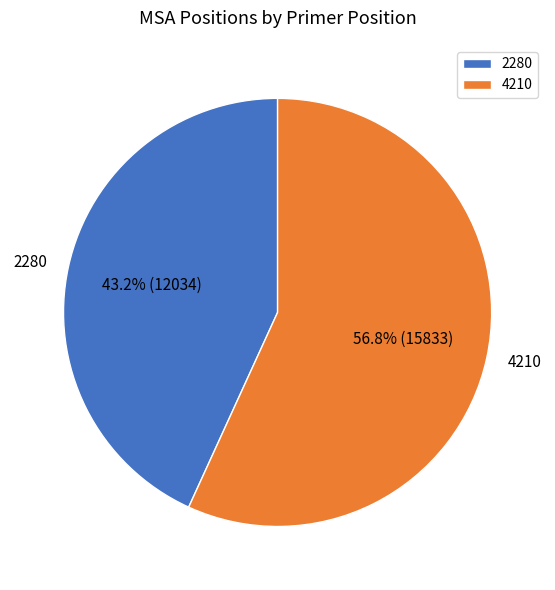

Which category accounts for the majority?

4210